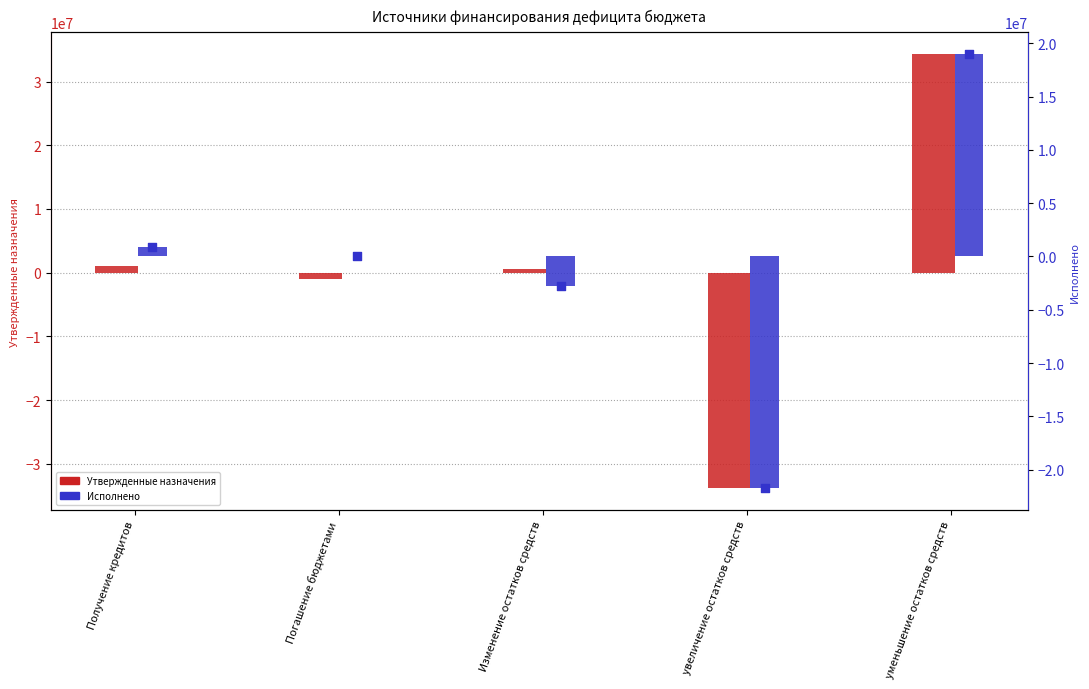

Which series has the widest spread of Y values?

Утвержденные назначения